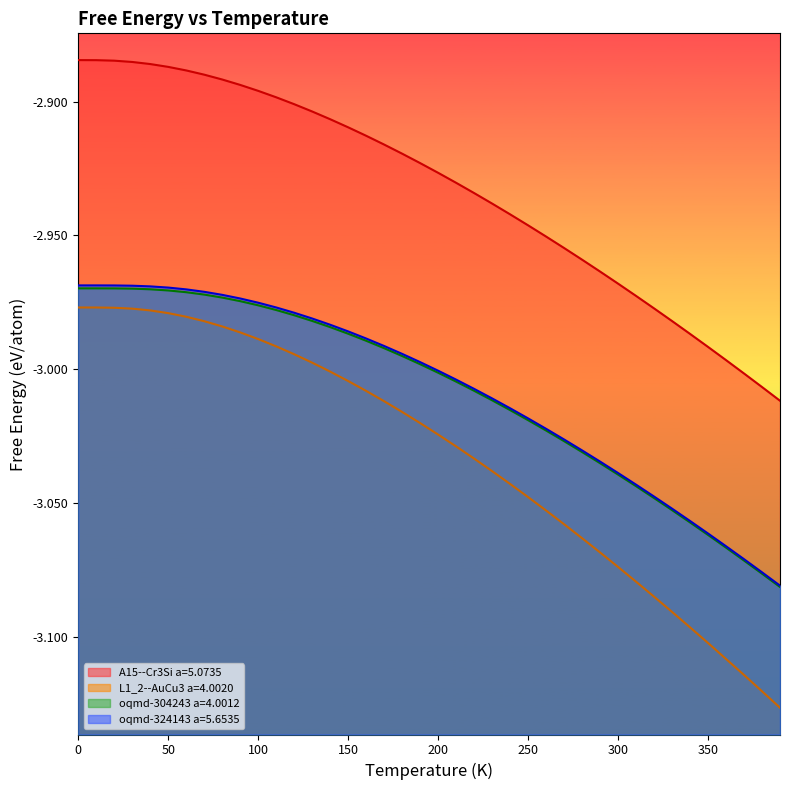

True or false: L1_2--AuCu3 a=4.0020 has more than 1 points higher than both neighbors.

False